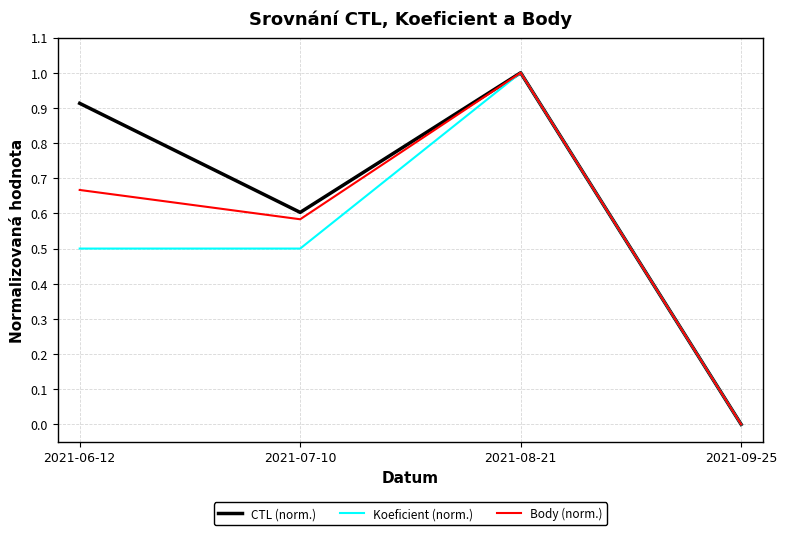

Rank the series by their average value, from highest to lowest.

CTL (norm.), Body (norm.), Koeficient (norm.)